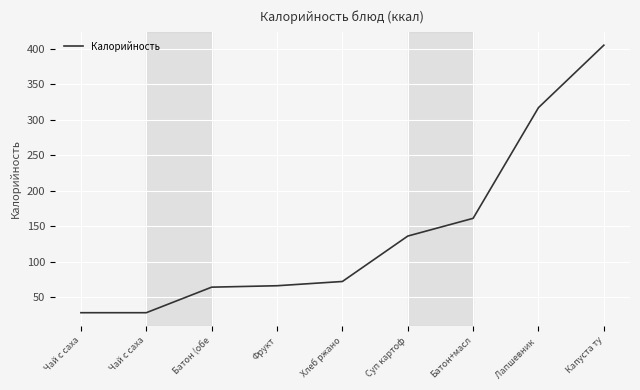

Does the chart display data point markers on the line(s)?

No